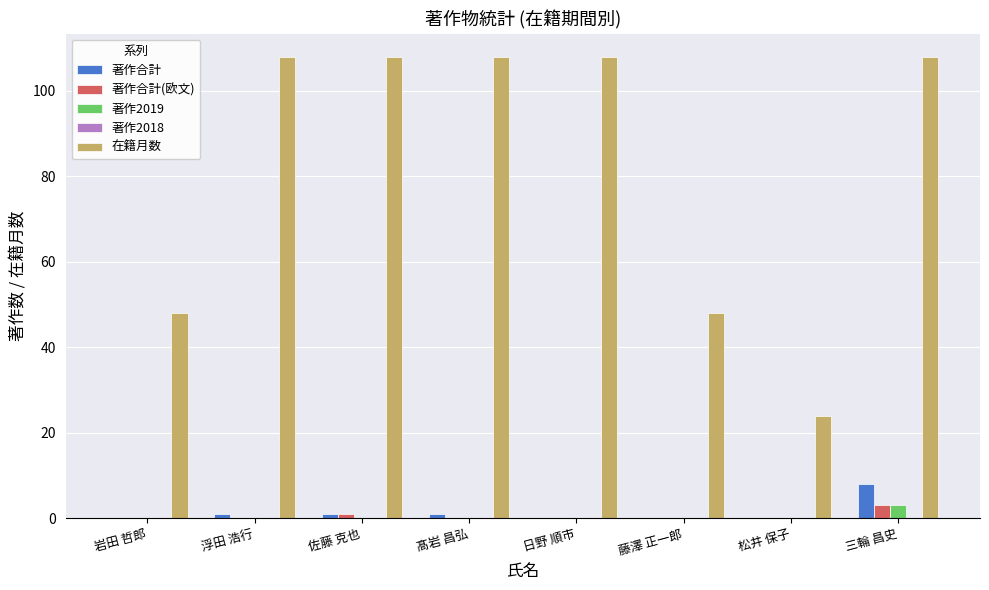

Which series has the largest total across all categories?

在籍月数